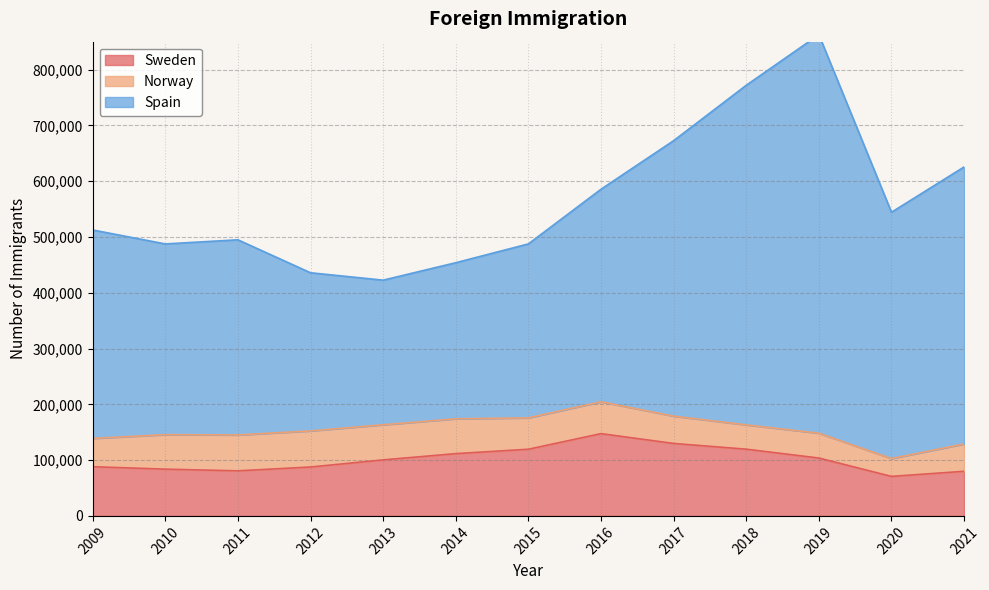

What is the maximum value for Sweden?

147477